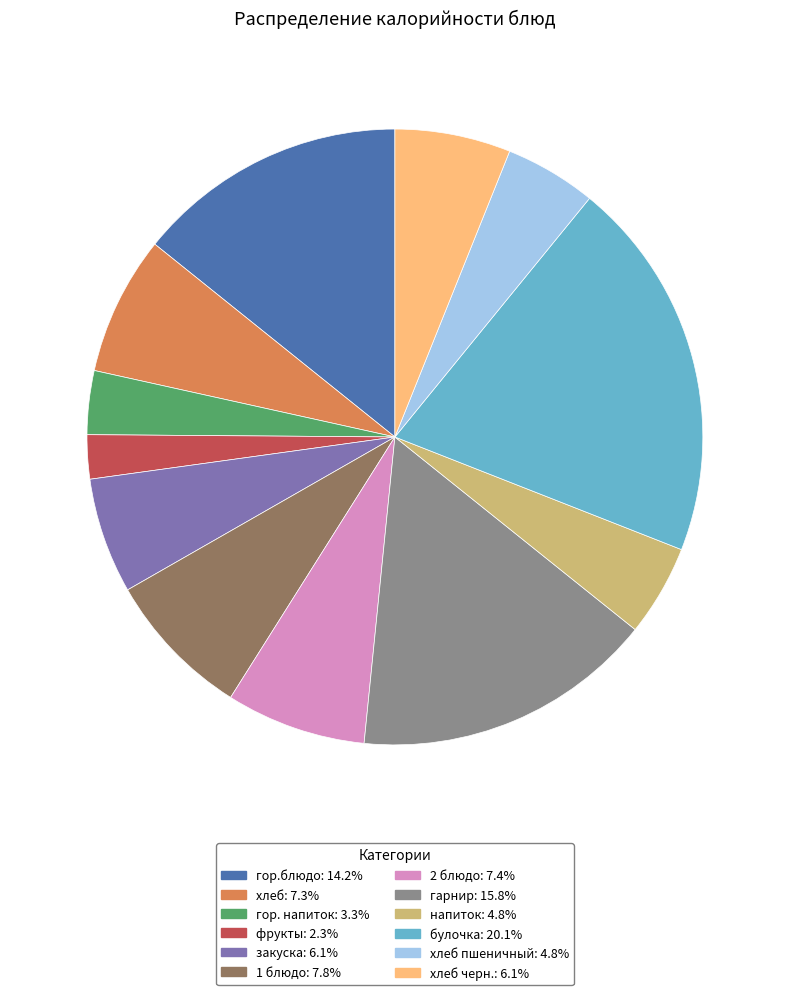

Is there any slice that represents more than half of the pie?

No